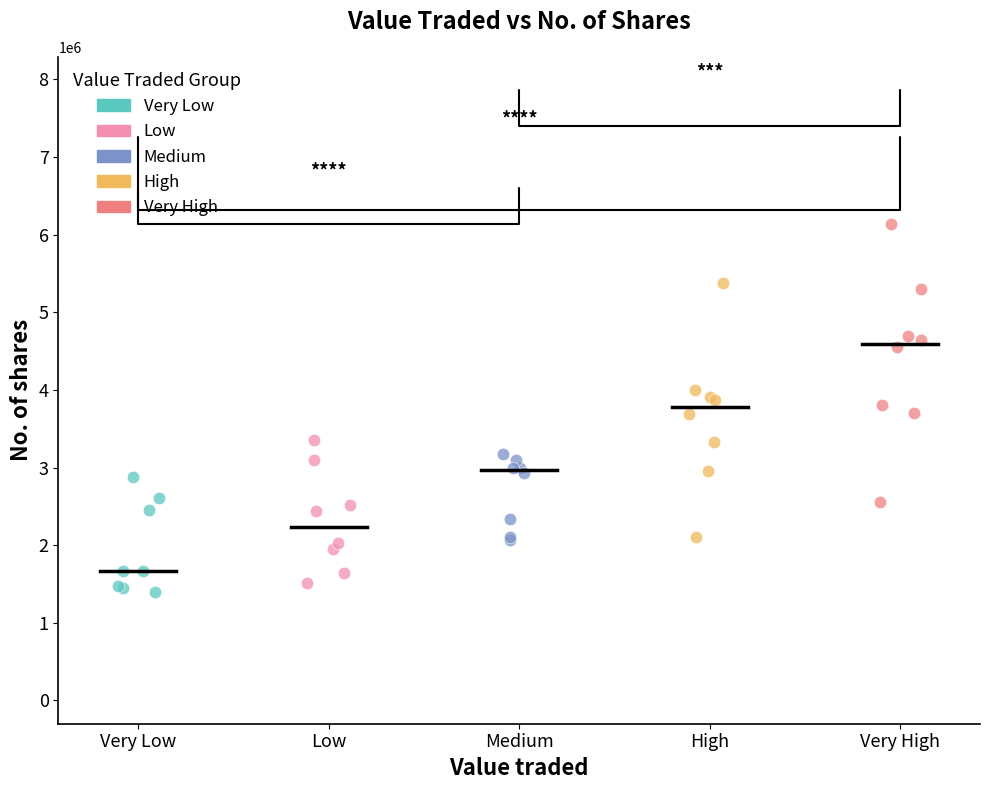

What are all the series names shown in the legend?

Very Low, Low, Medium, High, Very High